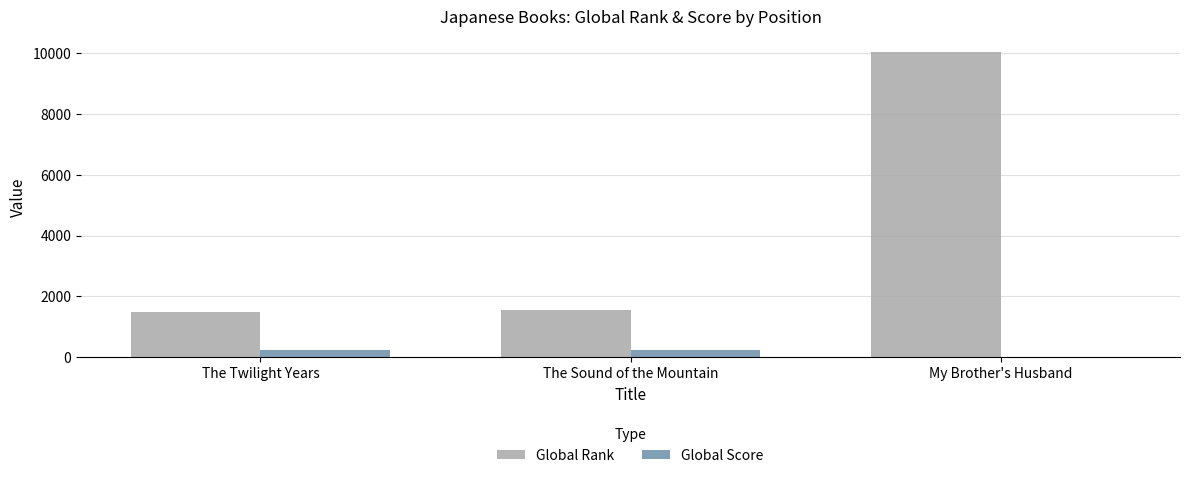

At which label does Global Rank reach its peak?

My Brother's Husband